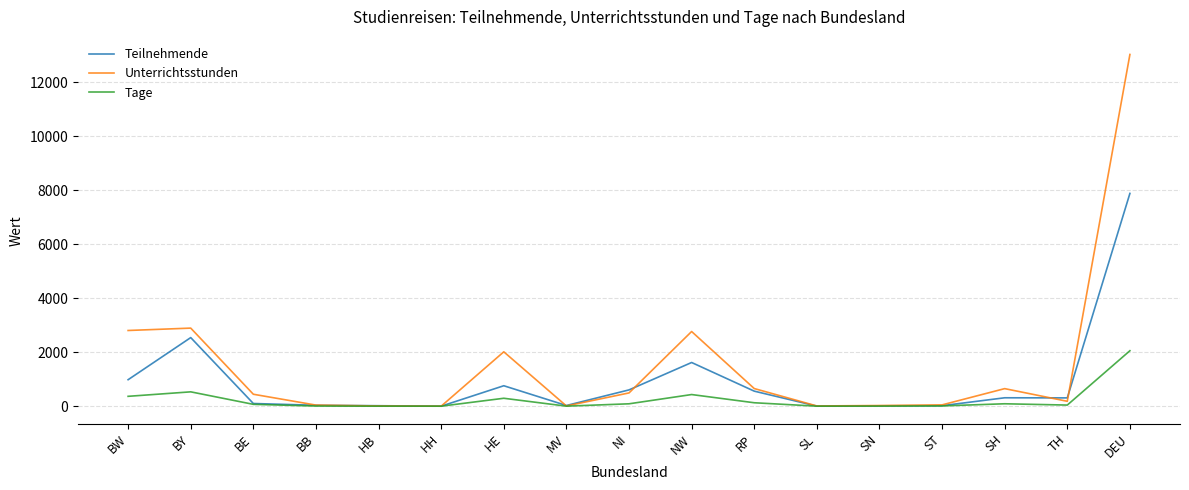

List the series in order of their overall mean, lowest first.

Tage, Teilnehmende, Unterrichtsstunden